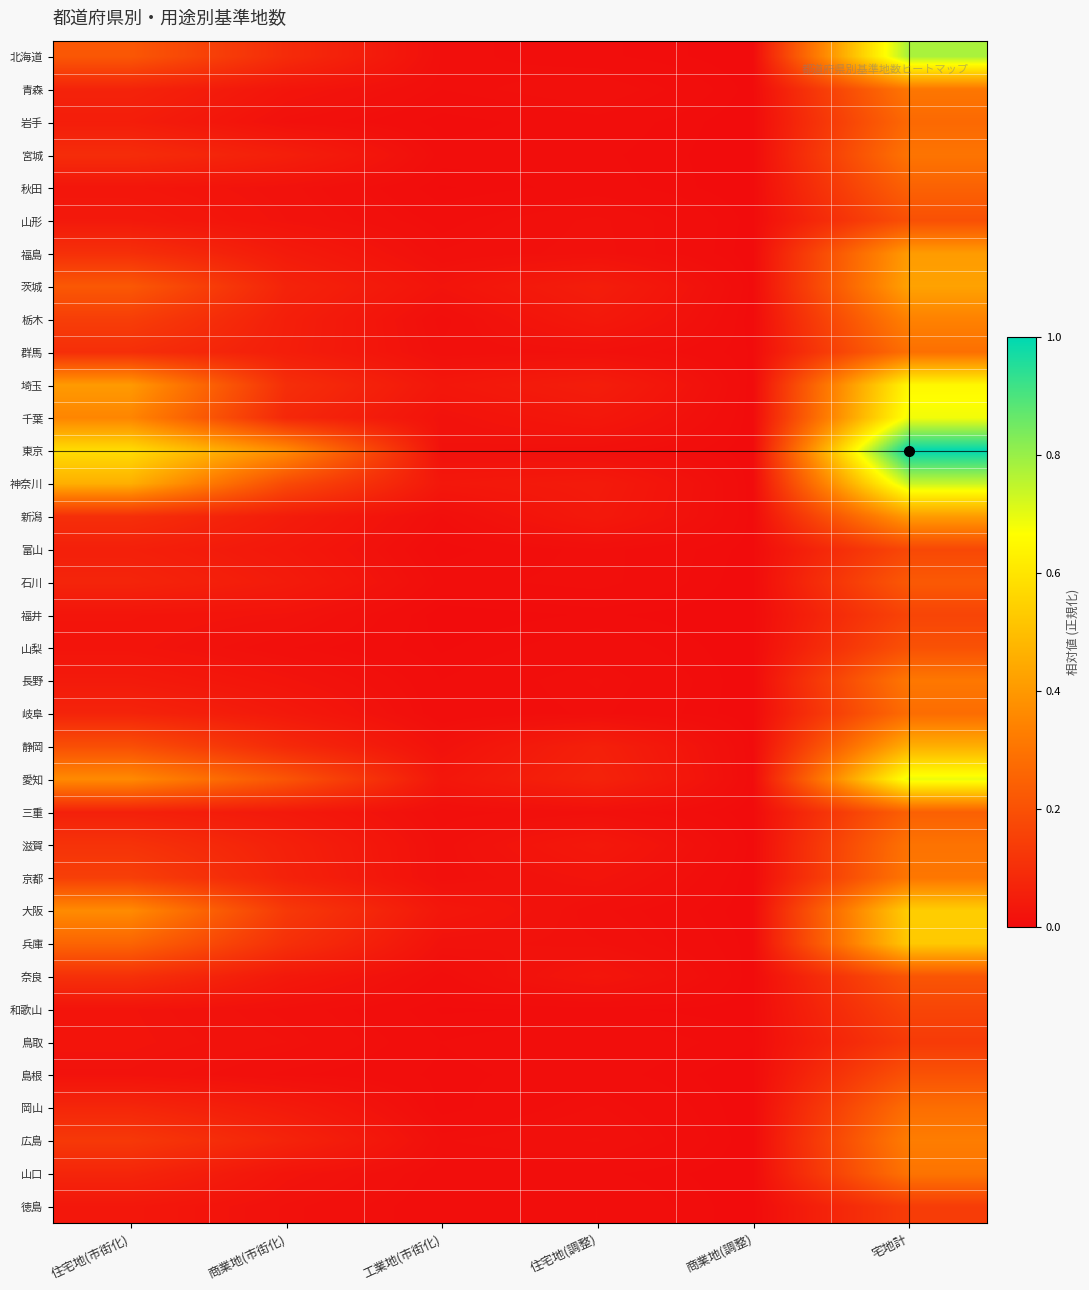

Reading left to right, list all the values displayed in this chart.

北海道: 住宅地(市街化)=0.2	商業地(市街化)=0.1	工業地(市街化)=0.0	住宅地(調整)=0.0	商業地(調整)=0.0	宅地計=0.8
青森: 住宅地(市街化)=0.1	商業地(市街化)=0.0	工業地(市街化)=0.0	住宅地(調整)=0.0	商業地(調整)=0.0	宅地計=0.3
岩手: 住宅地(市街化)=0.1	商業地(市街化)=0.0	工業地(市街化)=0.0	住宅地(調整)=0.0	商業地(調整)=0.0	宅地計=0.3
宮城: 住宅地(市街化)=0.1	商業地(市街化)=0.1	工業地(市街化)=0.0	住宅地(調整)=0.0	商業地(調整)=0.0	宅地計=0.3
秋田: 住宅地(市街化)=0.0	商業地(市街化)=0.0	工業地(市街化)=0.0	住宅地(調整)=0.0	商業地(調整)=0.0	宅地計=0.2
山形: 住宅地(市街化)=0.0	商業地(市街化)=0.0	工業地(市街化)=0.0	住宅地(調整)=0.0	商業地(調整)=0.0	宅地計=0.2
福島: 住宅地(市街化)=0.1	商業地(市街化)=0.0	工業地(市街化)=0.0	住宅地(調整)=0.0	商業地(調整)=0.0	宅地計=0.4
茨城: 住宅地(市街化)=0.2	商業地(市街化)=0.1	工業地(市街化)=0.0	住宅地(調整)=0.1	商業地(調整)=0.0	宅地計=0.4
栃木: 住宅地(市街化)=0.1	商業地(市街化)=0.1	工業地(市街化)=0.0	住宅地(調整)=0.0	商業地(調整)=0.0	宅地計=0.3
群馬: 住宅地(市街化)=0.1	商業地(市街化)=0.1	工業地(市街化)=0.0	住宅地(調整)=0.0	商業地(調整)=0.0	宅地計=0.3
埼玉: 住宅地(市街化)=0.4	商業地(市街化)=0.1	工業地(市街化)=0.0	住宅地(調整)=0.1	商業地(調整)=0.0	宅地計=0.6
千葉: 住宅地(市街化)=0.4	商業地(市街化)=0.1	工業地(市街化)=0.0	住宅地(調整)=0.0	商業地(調整)=0.0	宅地計=0.7
東京: 住宅地(市街化)=0.6	商業地(市街化)=0.4	工業地(市街化)=0.0	住宅地(調整)=0.0	商業地(調整)=0.0	宅地計=1.0
神奈川: 住宅地(市街化)=0.5	商業地(市街化)=0.2	工業地(市街化)=0.0	住宅地(調整)=0.0	商業地(調整)=0.0	宅地計=0.7
新潟: 住宅地(市街化)=0.1	商業地(市街化)=0.0	工業地(市街化)=0.0	住宅地(調整)=0.0	商業地(調整)=0.0	宅地計=0.4
富山: 住宅地(市街化)=0.1	商業地(市街化)=0.0	工業地(市街化)=0.0	住宅地(調整)=0.0	商業地(調整)=0.0	宅地計=0.2
石川: 住宅地(市街化)=0.1	商業地(市街化)=0.0	工業地(市街化)=0.0	住宅地(調整)=0.0	商業地(調整)=0.0	宅地計=0.2
福井: 住宅地(市街化)=0.0	商業地(市街化)=0.0	工業地(市街化)=0.0	住宅地(調整)=0.0	商業地(調整)=0.0	宅地計=0.2
山梨: 住宅地(市街化)=0.0	商業地(市街化)=0.0	工業地(市街化)=0.0	住宅地(調整)=0.0	商業地(調整)=0.0	宅地計=0.2
長野: 住宅地(市街化)=0.0	商業地(市街化)=0.0	工業地(市街化)=0.0	住宅地(調整)=0.0	商業地(調整)=0.0	宅地計=0.3
岐阜: 住宅地(市街化)=0.1	商業地(市街化)=0.0	工業地(市街化)=0.0	住宅地(調整)=0.0	商業地(調整)=0.0	宅地計=0.3
静岡: 住宅地(市街化)=0.2	商業地(市街化)=0.1	工業地(市街化)=0.0	住宅地(調整)=0.1	商業地(調整)=0.0	宅地計=0.5
愛知: 住宅地(市街化)=0.4	商業地(市街化)=0.2	工業地(市街化)=0.0	住宅地(調整)=0.1	商業地(調整)=0.0	宅地計=0.7
三重: 住宅地(市街化)=0.1	商業地(市街化)=0.0	工業地(市街化)=0.0	住宅地(調整)=0.0	商業地(調整)=0.0	宅地計=0.2
滋賀: 住宅地(市街化)=0.1	商業地(市街化)=0.1	工業地(市街化)=0.0	住宅地(調整)=0.0	商業地(調整)=0.0	宅地計=0.3
京都: 住宅地(市街化)=0.1	商業地(市街化)=0.1	工業地(市街化)=0.0	住宅地(調整)=0.0	商業地(調整)=0.0	宅地計=0.3
大阪: 住宅地(市街化)=0.4	商業地(市街化)=0.1	工業地(市街化)=0.0	住宅地(調整)=0.0	商業地(調整)=0.0	宅地計=0.5
兵庫: 住宅地(市街化)=0.3	商業地(市街化)=0.1	工業地(市街化)=0.0	住宅地(調整)=0.0	商業地(調整)=0.0	宅地計=0.5
奈良: 住宅地(市街化)=0.1	商業地(市街化)=0.0	工業地(市街化)=0.0	住宅地(調整)=0.0	商業地(調整)=0.0	宅地計=0.2
和歌山: 住宅地(市街化)=0.0	商業地(市街化)=0.0	工業地(市街化)=0.0	住宅地(調整)=0.0	商業地(調整)=0.0	宅地計=0.2
鳥取: 住宅地(市街化)=0.0	商業地(市街化)=0.0	工業地(市街化)=0.0	住宅地(調整)=0.0	商業地(調整)=0.0	宅地計=0.1
島根: 住宅地(市街化)=0.0	商業地(市街化)=0.0	工業地(市街化)=0.0	住宅地(調整)=0.0	商業地(調整)=0.0	宅地計=0.2
岡山: 住宅地(市街化)=0.1	商業地(市街化)=0.0	工業地(市街化)=0.0	住宅地(調整)=0.0	商業地(調整)=0.0	宅地計=0.3
広島: 住宅地(市街化)=0.1	商業地(市街化)=0.1	工業地(市街化)=0.0	住宅地(調整)=0.0	商業地(調整)=0.0	宅地計=0.3
山口: 住宅地(市街化)=0.1	商業地(市街化)=0.0	工業地(市街化)=0.0	住宅地(調整)=0.0	商業地(調整)=0.0	宅地計=0.3
徳島: 住宅地(市街化)=0.0	商業地(市街化)=0.0	工業地(市街化)=0.0	住宅地(調整)=0.0	商業地(調整)=0.0	宅地計=0.1